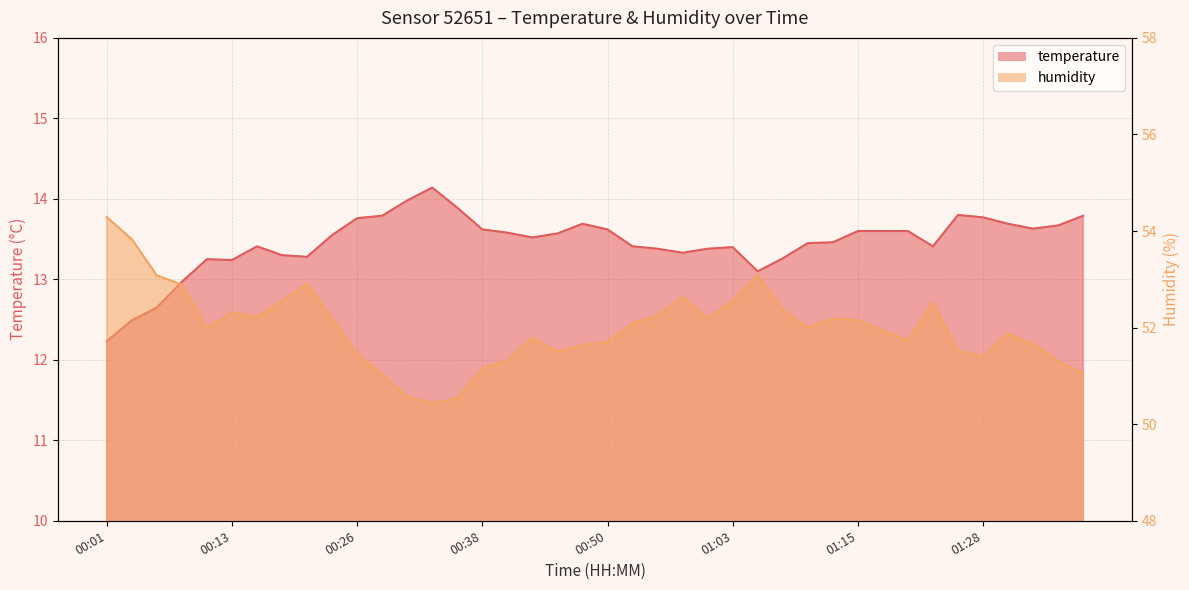

Read the temperature value at 00:06.

12.7